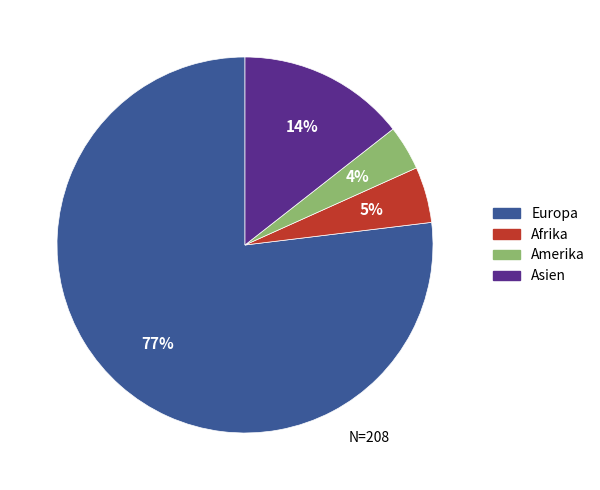

Between Afrika and Asien, which is larger?

Asien